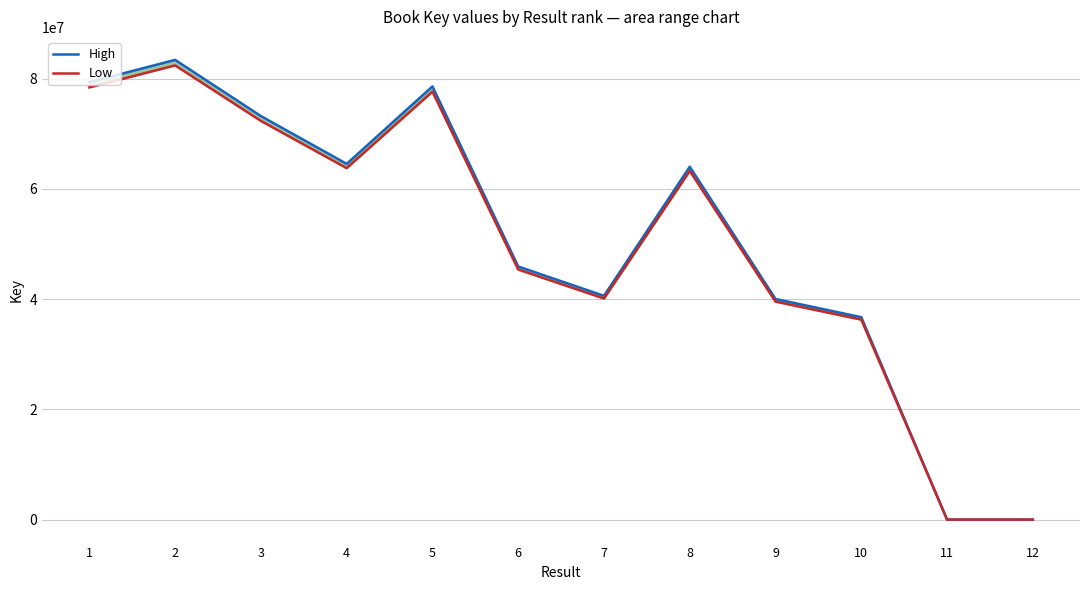

Reading right to left, what are all the values shown in this chart?

High: 12=7936.0	11=7158.0	10=36734738.0	9=40042983.0	8=64041335.0	7=40613812.0	6=45938022.0	5=78618429.0	4=64563133.0	3=73236514.0	2=83430962.0	1=79393473.0
Low: 12=7840.8	11=7072.1	10=36293921.1	9=39562467.2	8=63272839.0	7=40126446.3	6=45386765.7	5=77675007.9	4=63788375.4	3=72357675.8	2=82429790.5	1=78440751.3